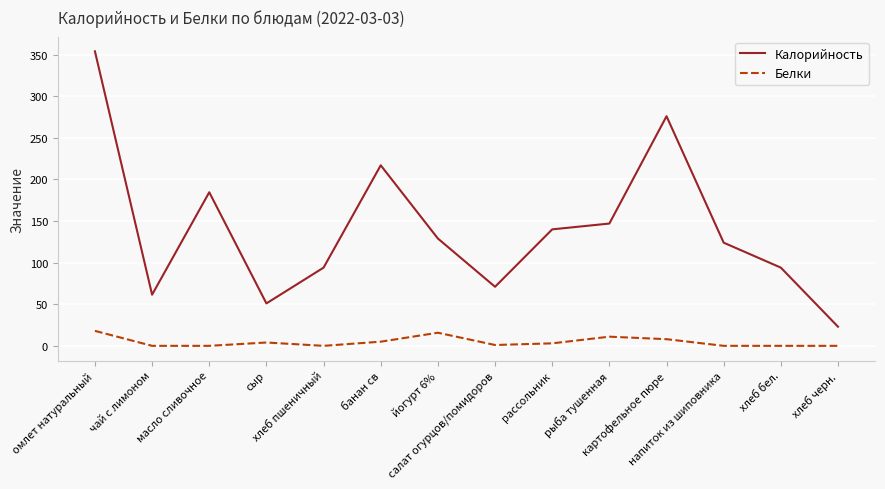

The value of Калорийность at рассольник is 140.0. True or false?

True